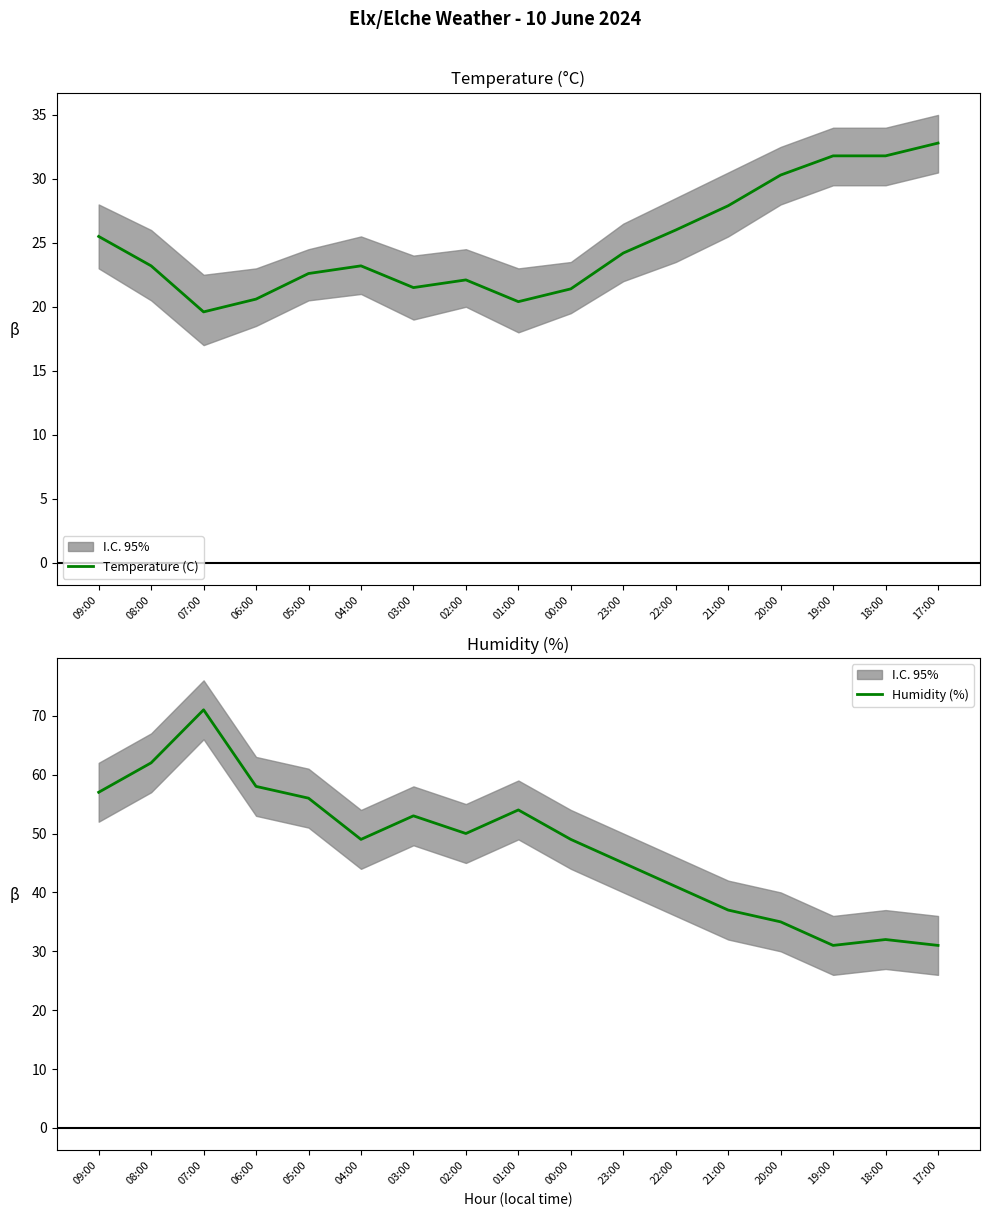

What is the label of the 10th point from the left?

00:00